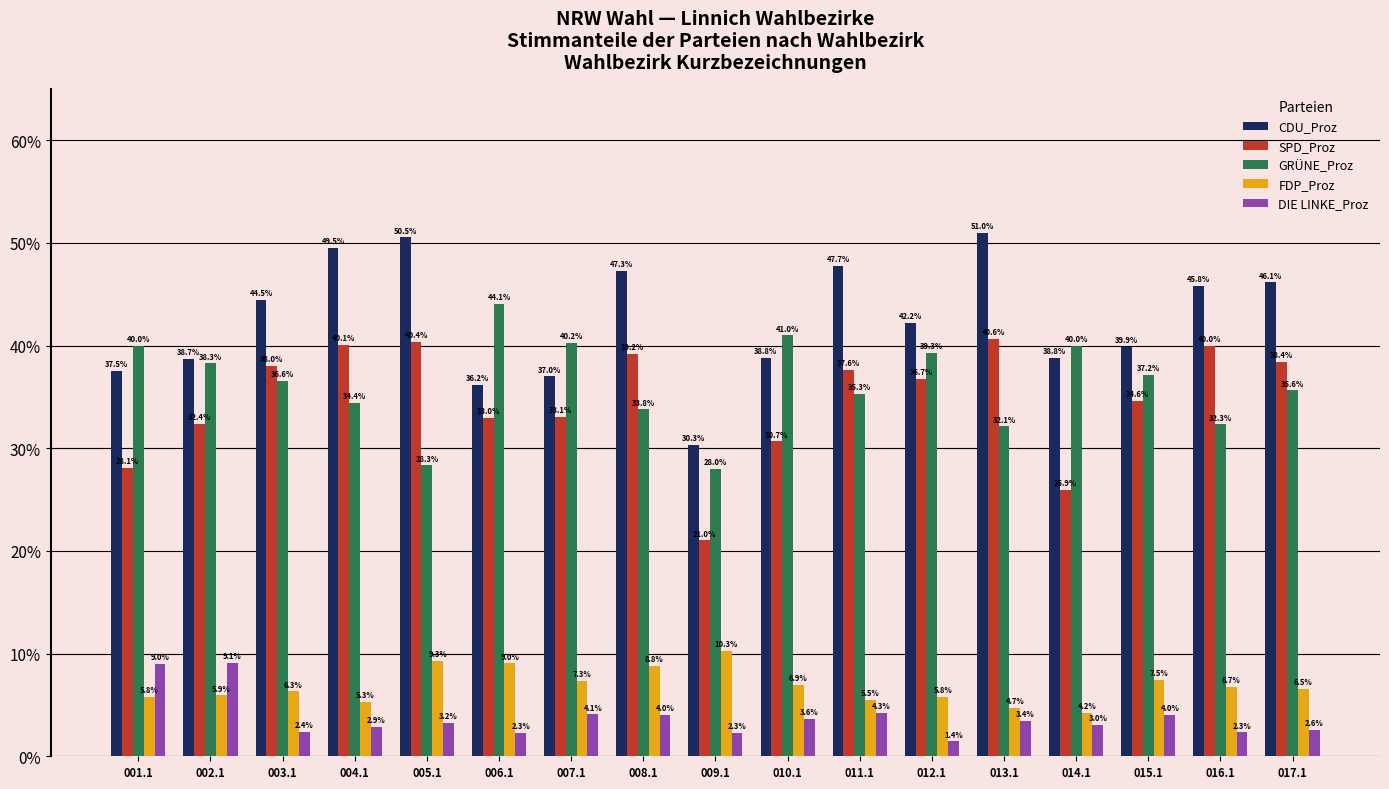

At which label does FDP_Proz first exceed 6?

003.1